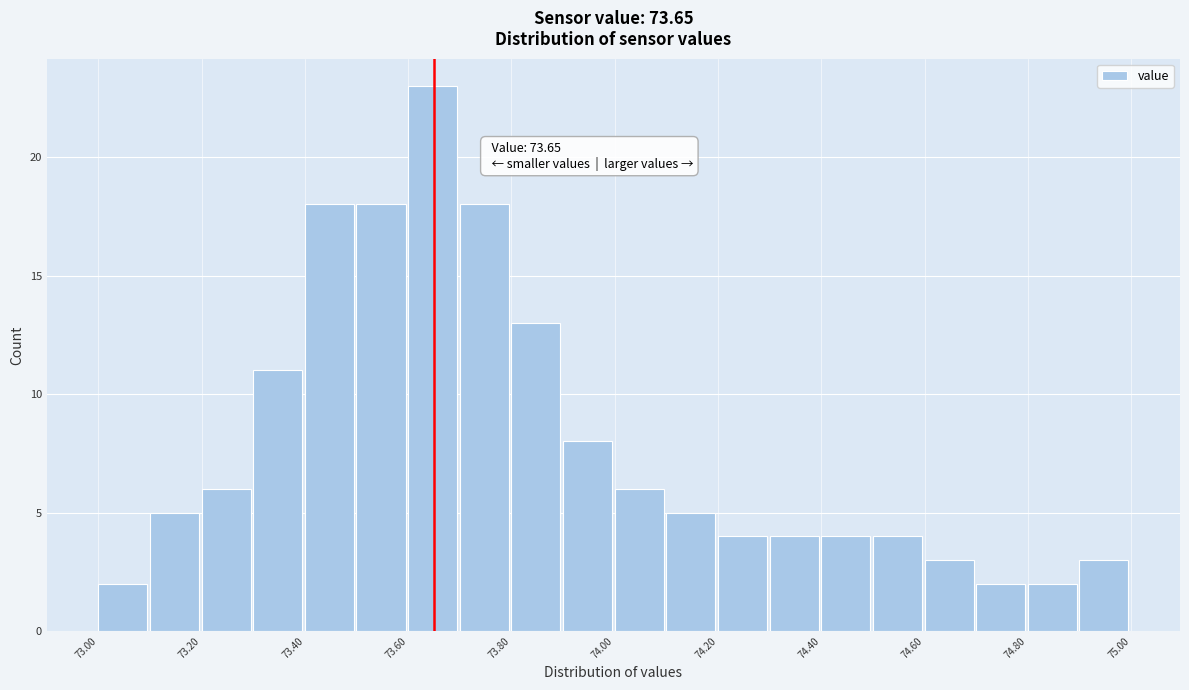

Which range on the x-axis has the tallest bar?

73.6 to 73.7